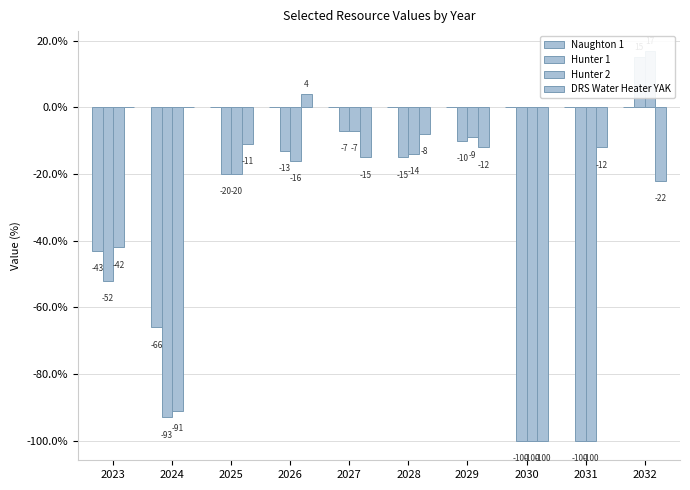

At which category is the sum across all series the highest?

2032